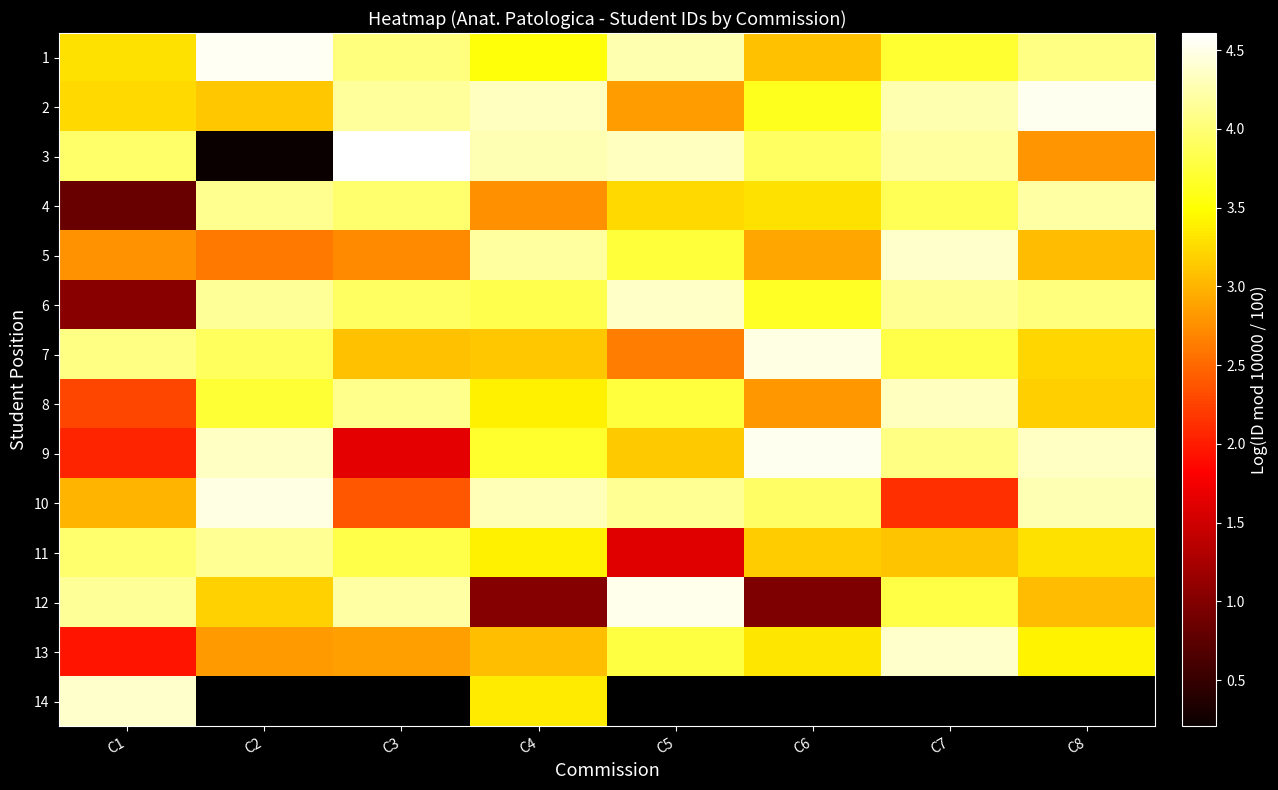

List the labels in order of 12 value, smallest first.

C6, C4, C8, C2, C7, C1, C3, C5